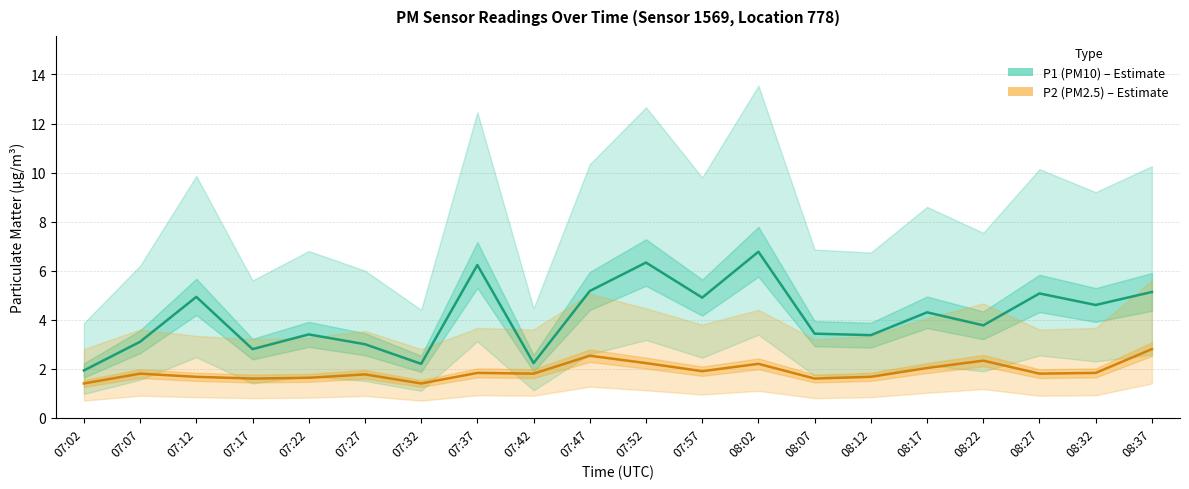

Which category has the lowest value in the P1 (PM10) series?

07:02